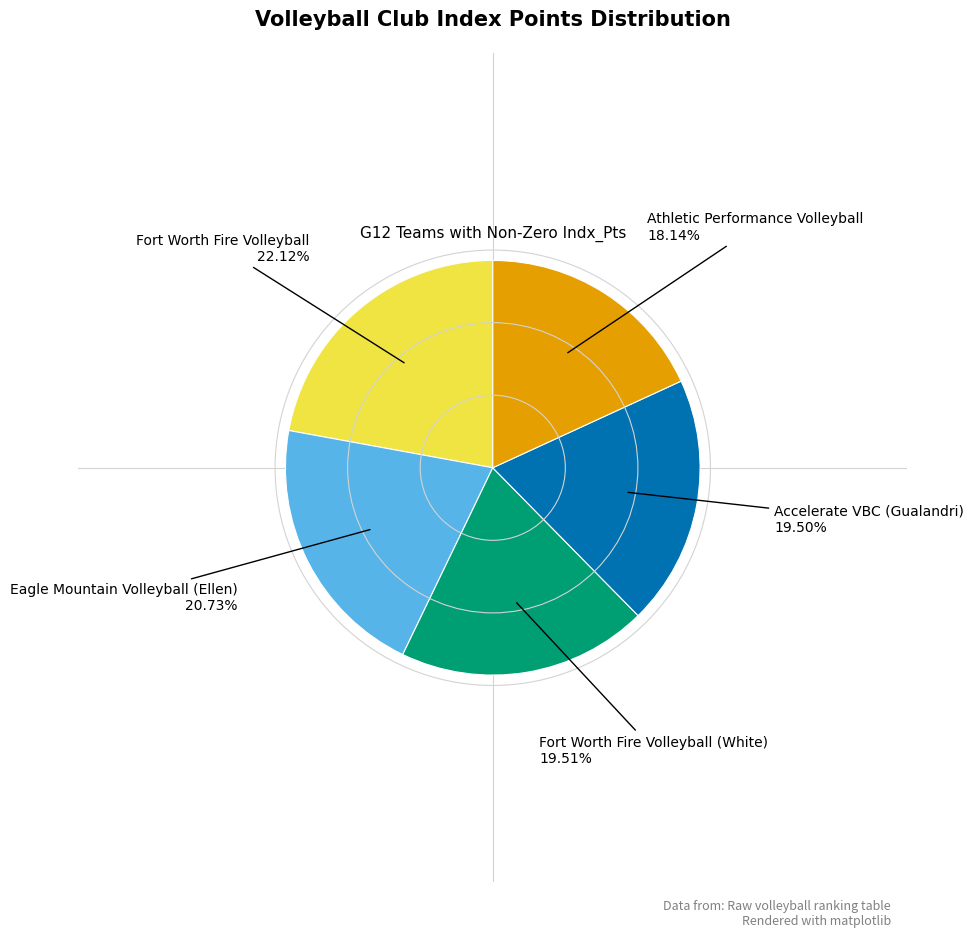

Is there a majority slice in this chart?

No